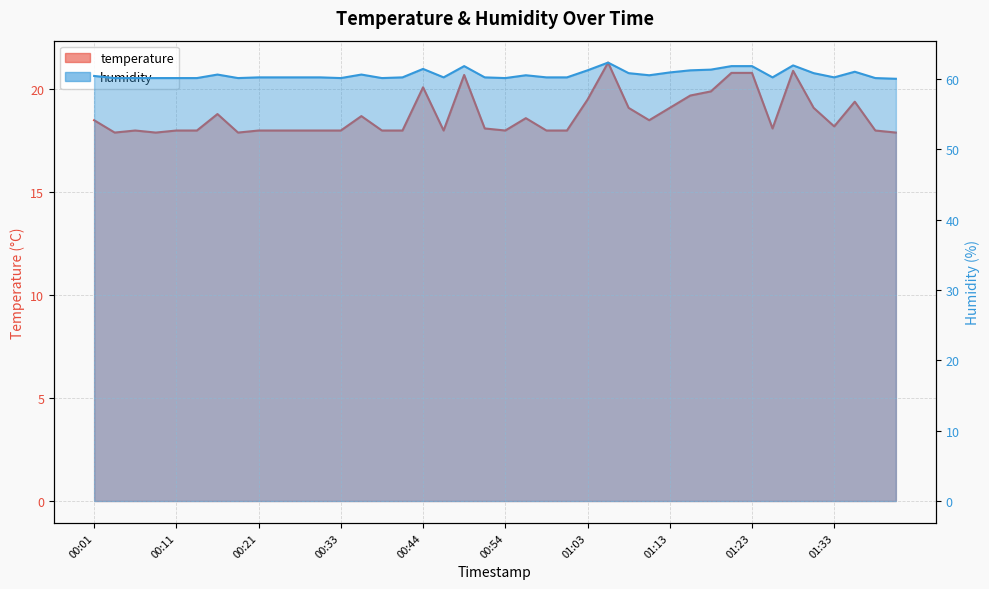

Where does the temperature_line series first go above 18?

00:01